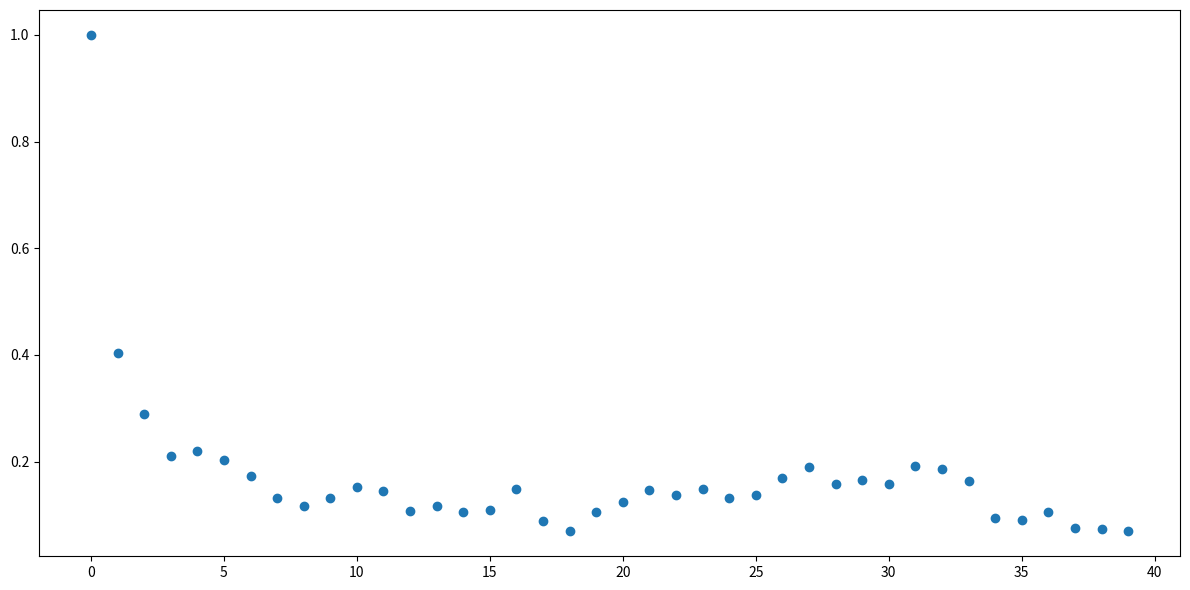

What is the range of Y values (max minus min)?

0.9